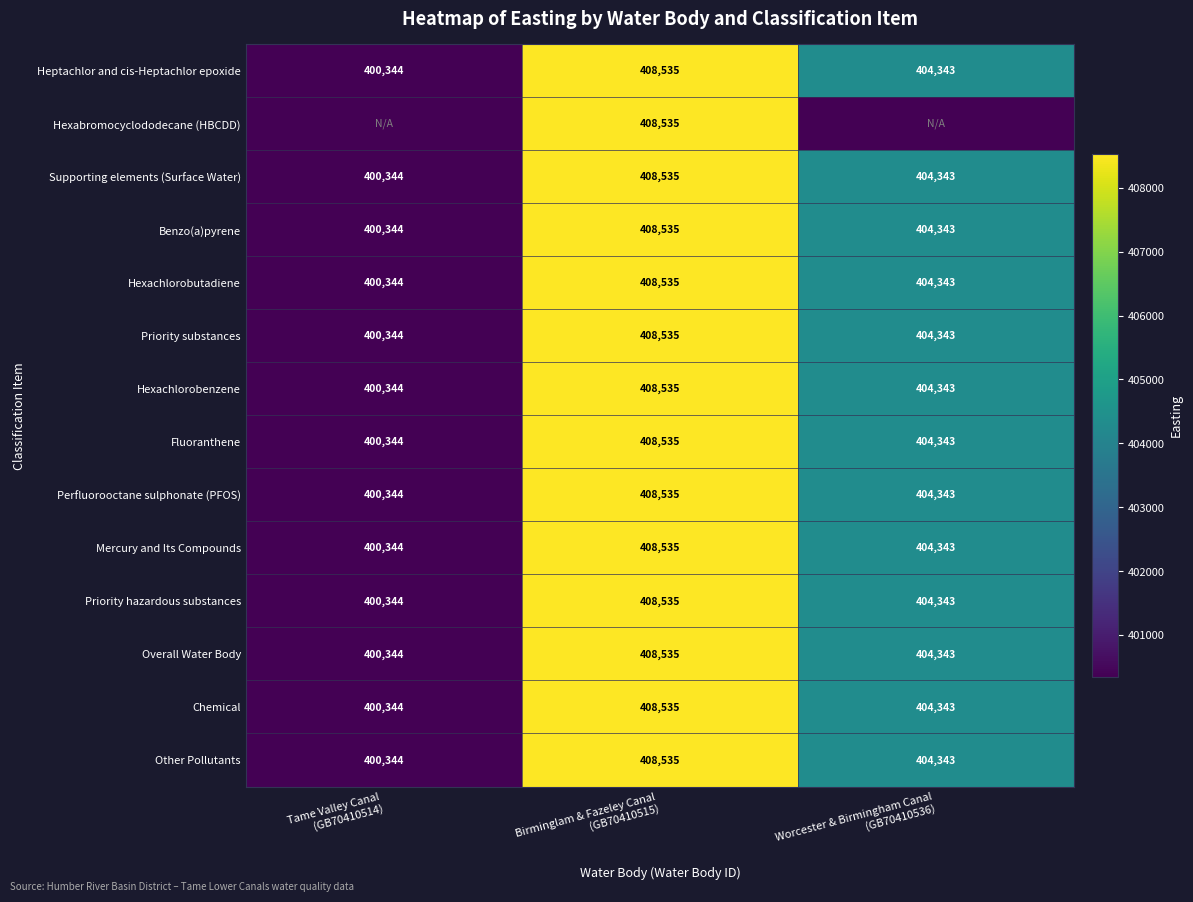

How many data points does each series have?

3